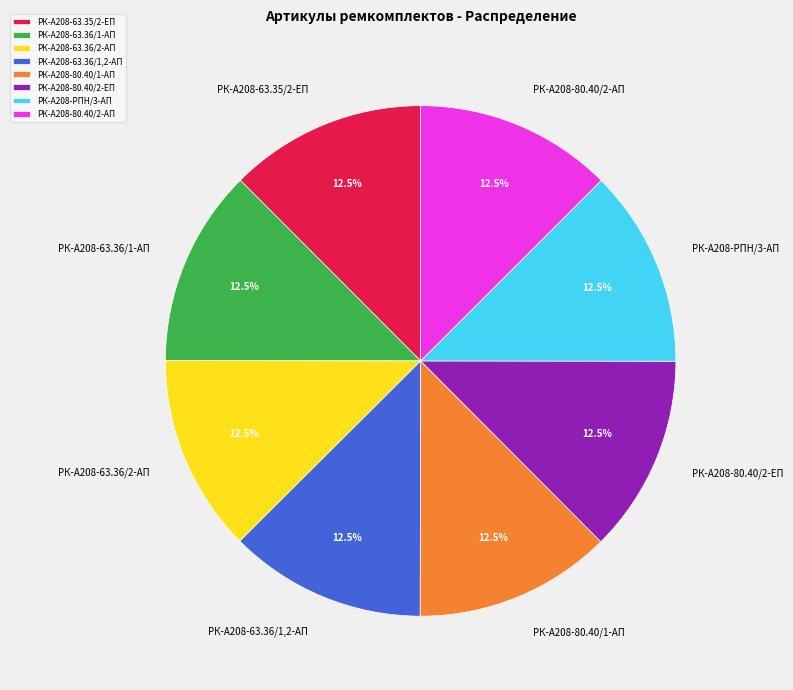

Is there any slice that represents more than half of the pie?

No